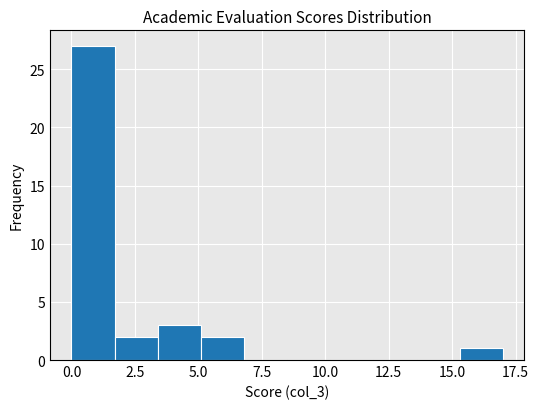

Around what value on the x-axis is the tallest bar? Give the approximate position of its centre, as read against the axis.

1.0